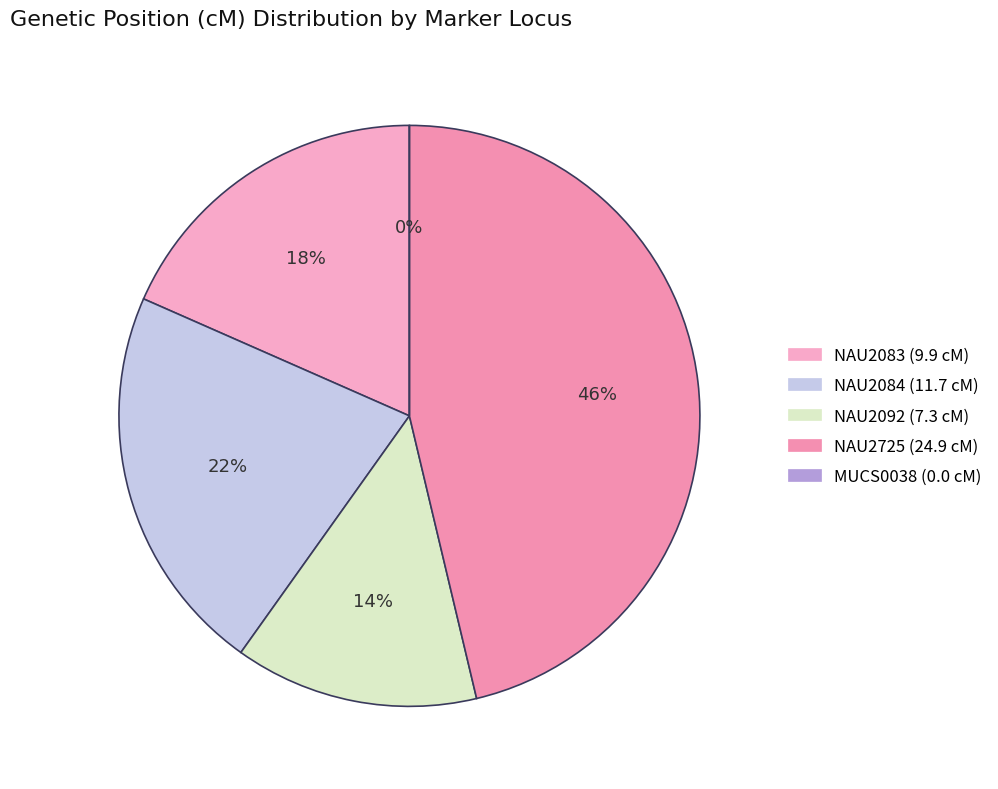

The NAU2083 slice represents 33% of the pie. True or false?

False